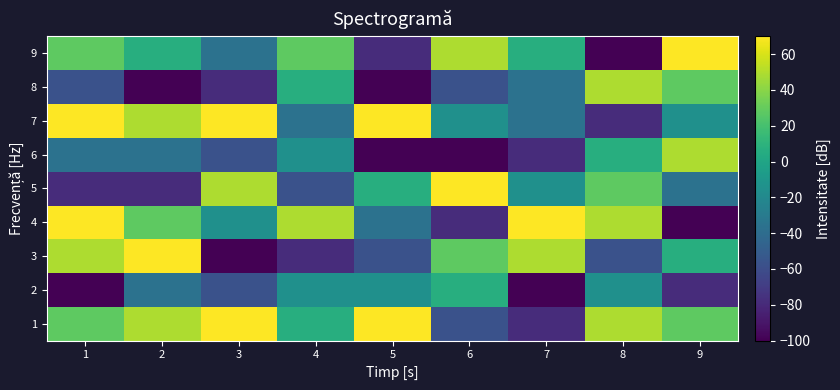

What is the maximum value shown in the chart?

70.0